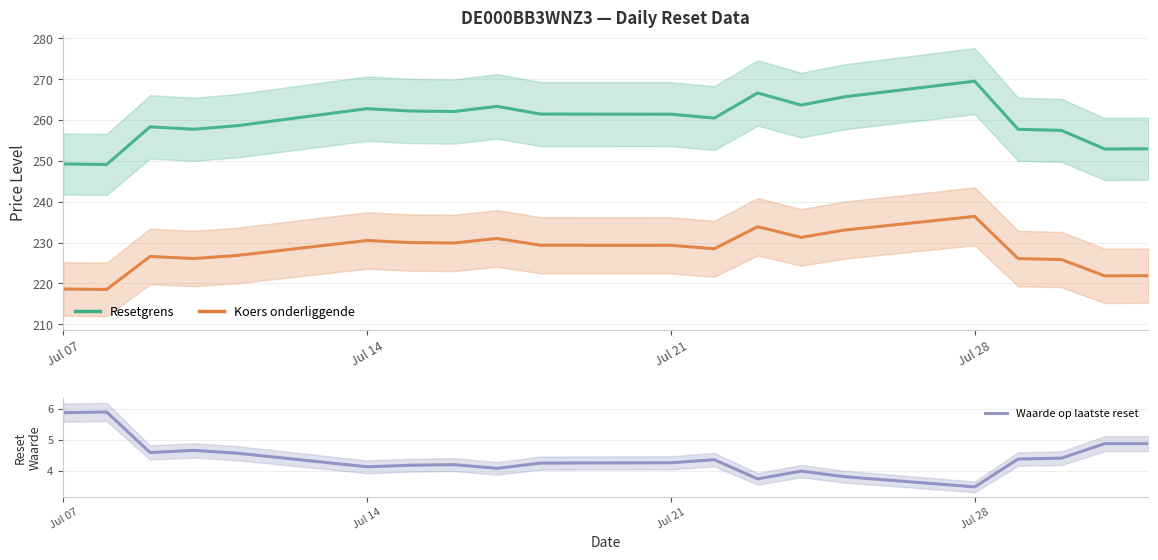

True or false: Resetgrens and Waarde op laatste reset cross at least once.

False